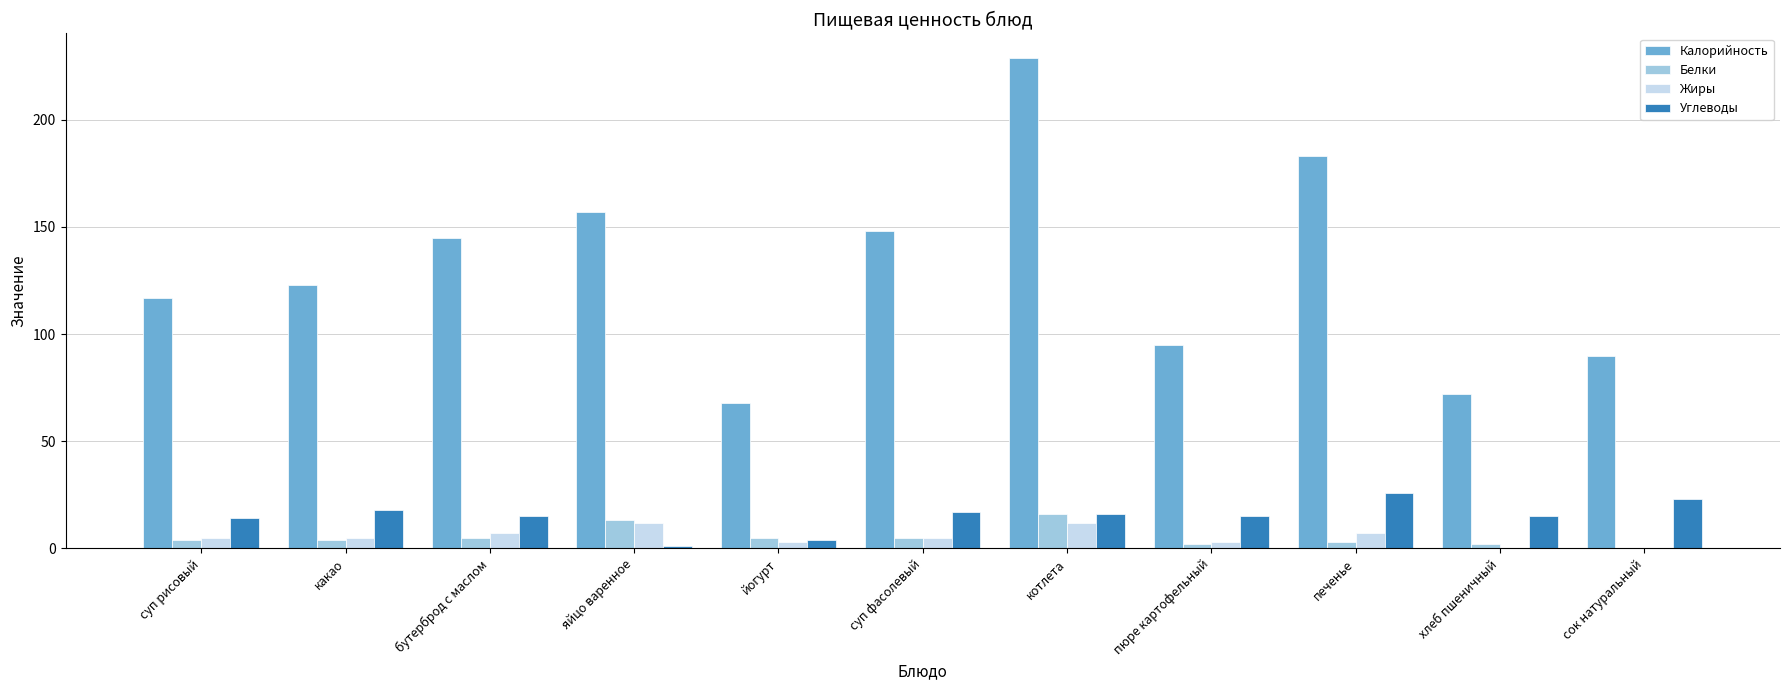

Which label corresponds to the largest value in the chart?

котлета